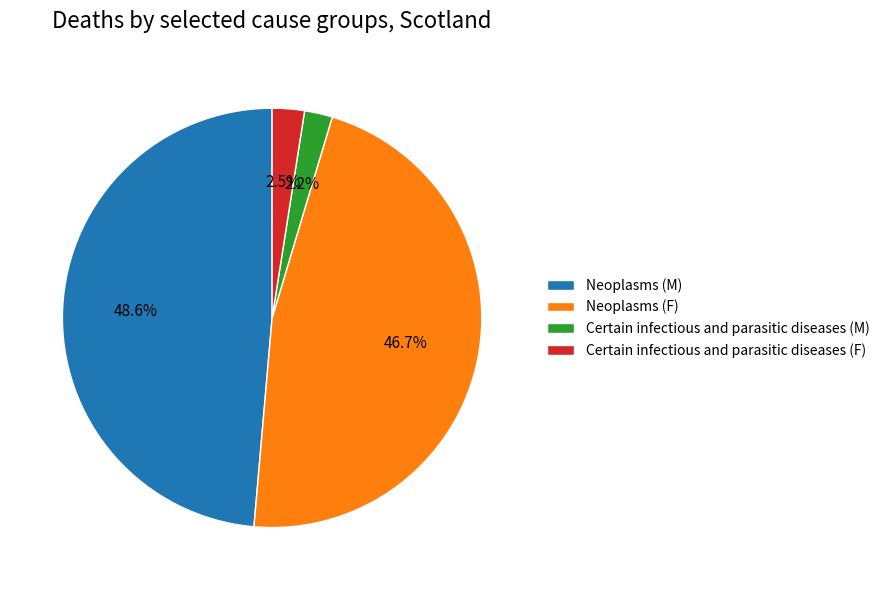

To the nearest percent, what is the combined percentage of Neoplasms (F) and Certain infectious and parasitic diseases (F)?

49%